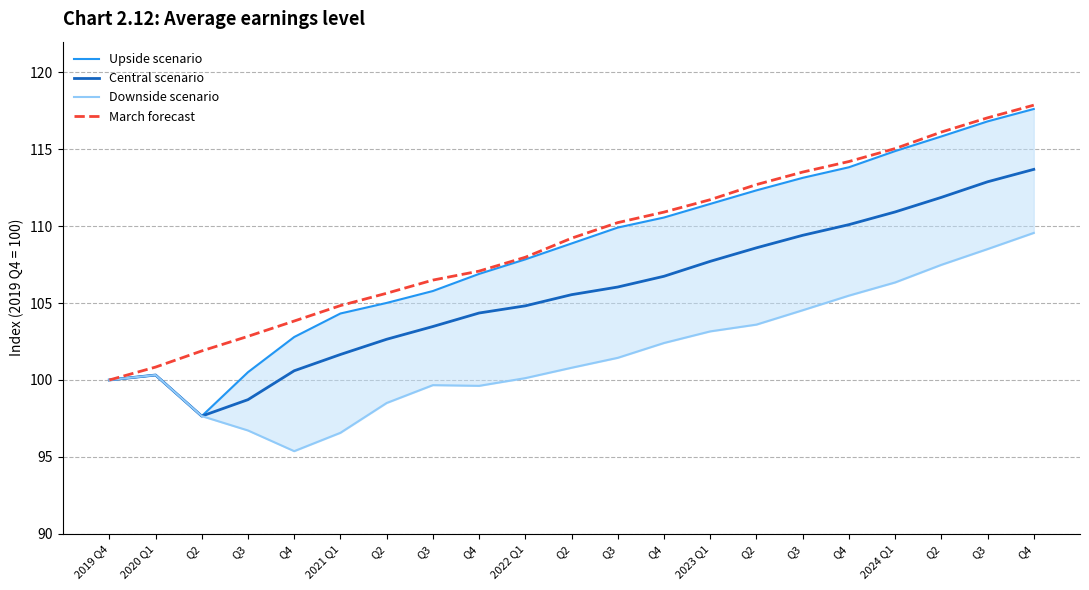

What is the label of the 3rd point from the right?

Q2